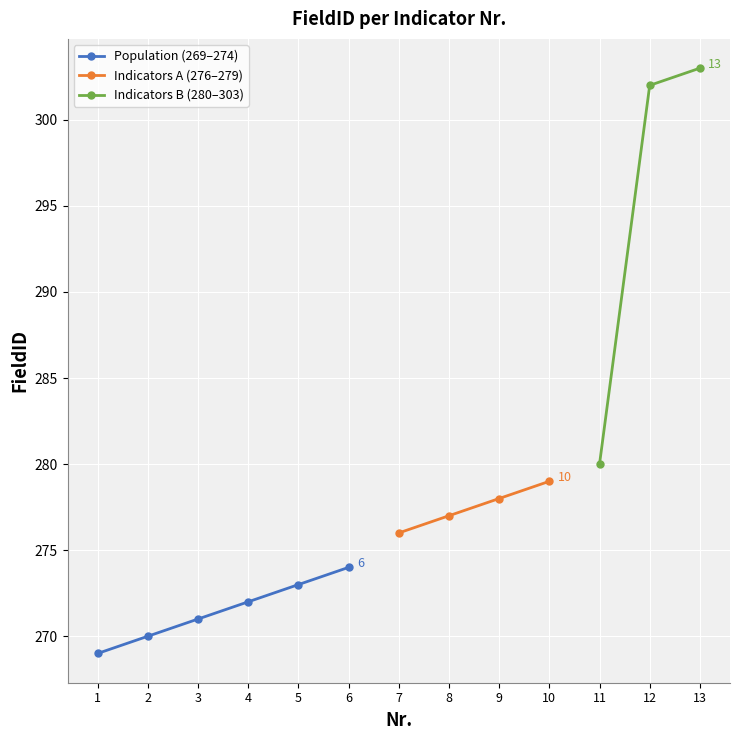

List the labels in order of value, smallest first.

1, 2, 3, 4, 5, 6, 7, 8, 9, 10, 11, 12, 13